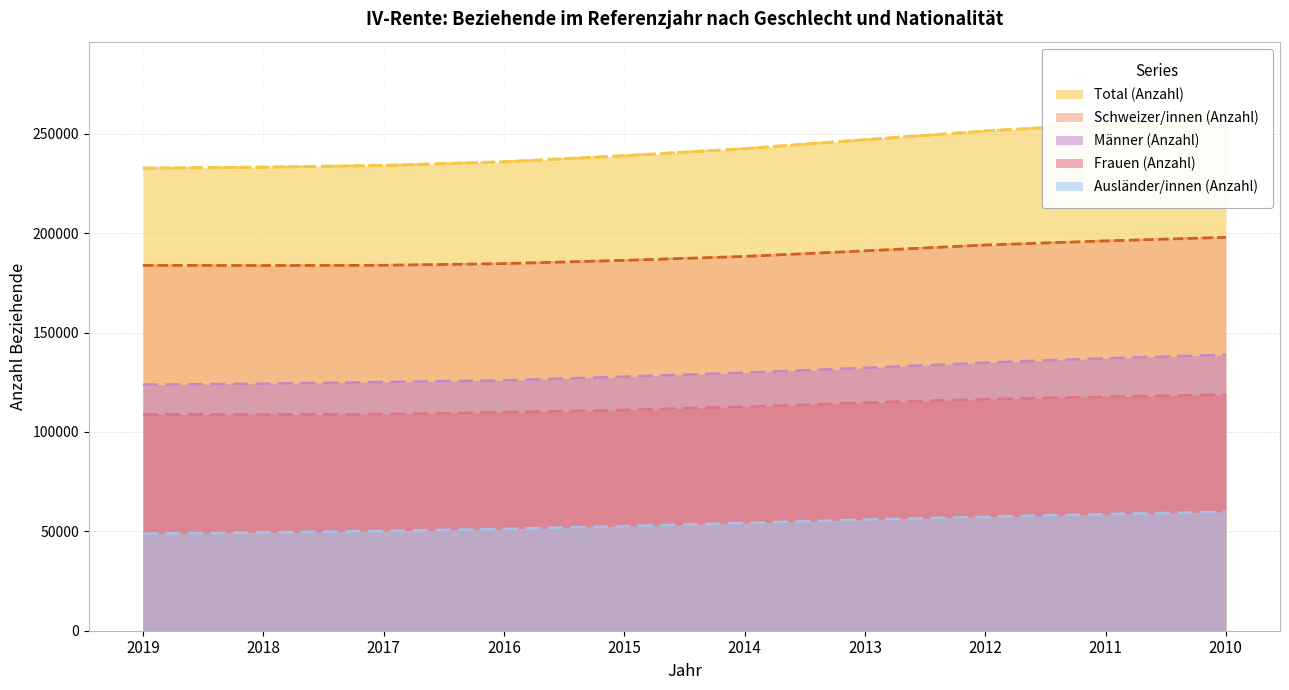

Reading left to right, list all the values displayed in this chart.

Total (Anzahl): 2019=232709	2018=233196	2017=234089	2016=235910	2015=238955	2014=242525	2013=247020	2012=251388	2011=254817	2010=257697
Männer (Anzahl): 2019=123800	2018=124319	2017=125143	2016=125962	2015=127836	2014=129834	2013=132243	2012=134895	2011=137091	2010=138859
Frauen (Anzahl): 2019=108909	2018=108877	2017=108946	2016=109948	2015=111119	2014=112691	2013=114777	2012=116493	2011=117726	2010=118838
Schweizer/innen (Anzahl): 2019=183822	2018=183724	2017=183846	2016=184682	2015=186330	2014=188303	2013=191095	2012=194038	2011=196119	2010=197910
Ausländer/innen (Anzahl): 2019=48887	2018=49472	2017=50243	2016=51228	2015=52625	2014=54222	2013=55925	2012=57350	2011=58698	2010=59787